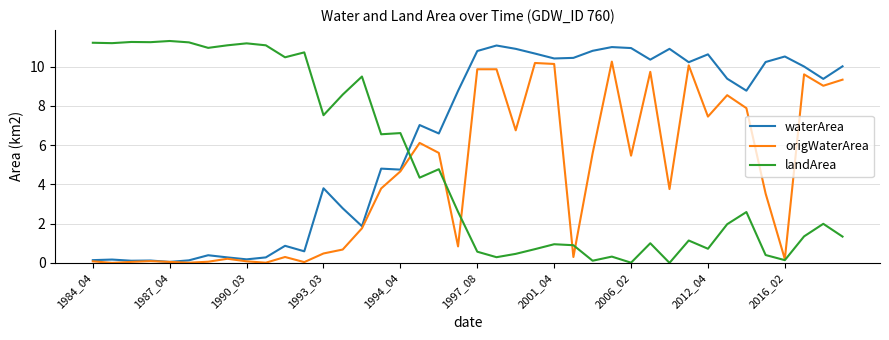

True or false: landArea and waterArea cross at least once.

True